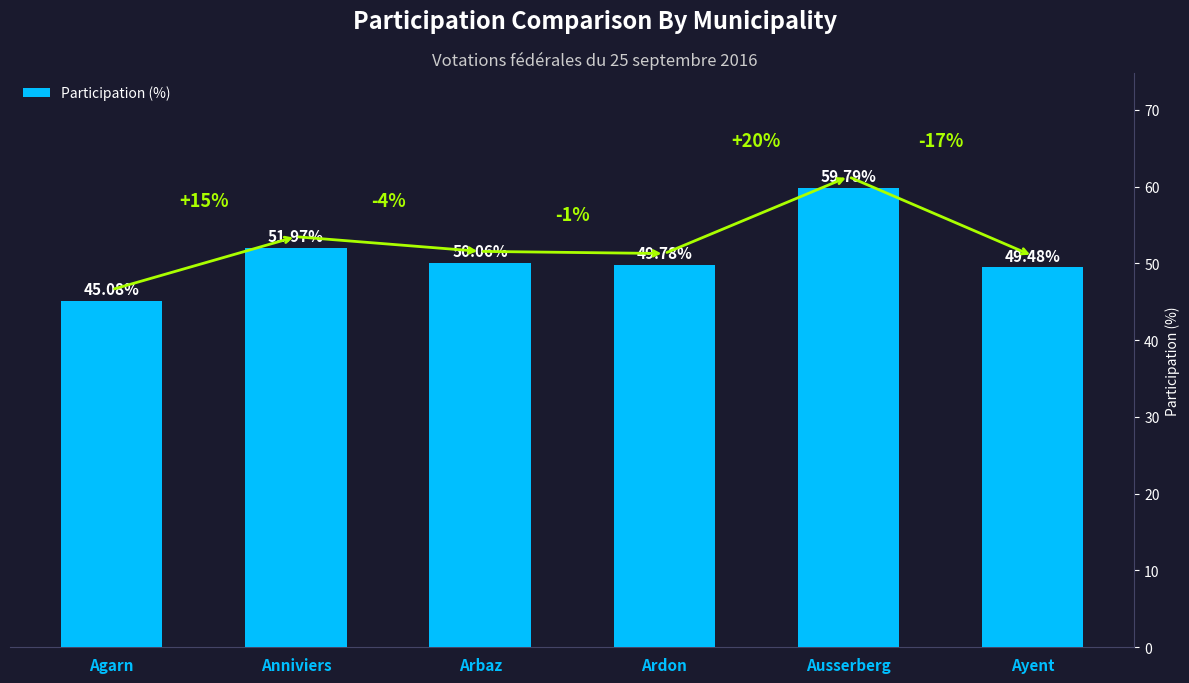

The chart shows a value of 49.8 at Ardon. True or false?

True